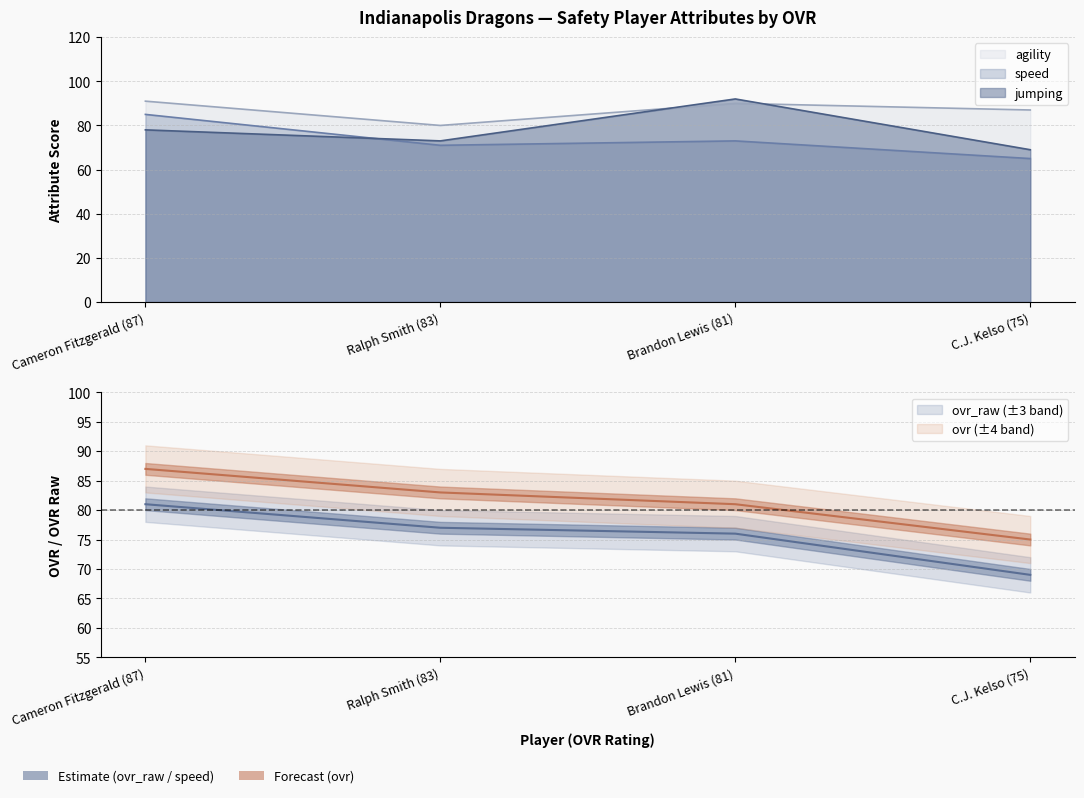

Does the chart display data point markers on the line(s)?

No